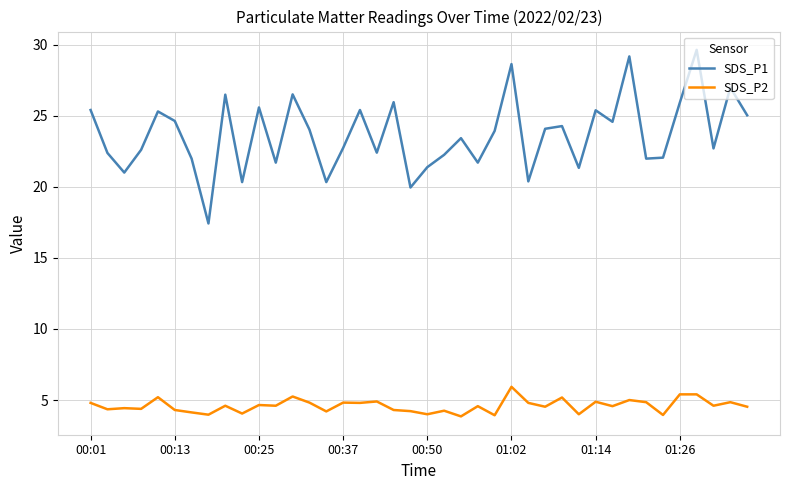

True or false: SDS_P1 and SDS_P2 intersect in this chart.

False